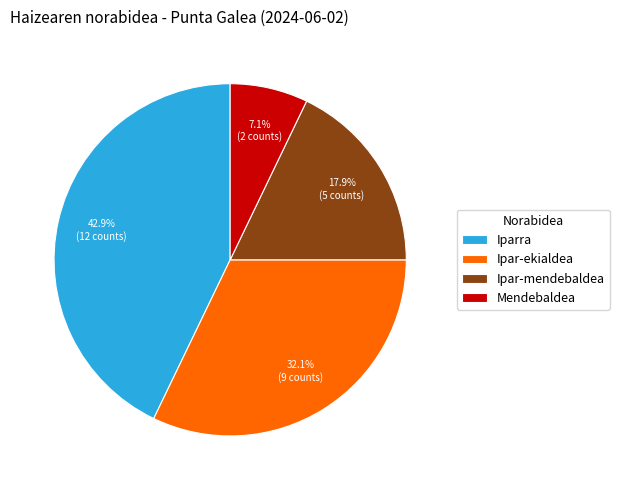

What is the ratio of the value at Ipar-mendebaldea to the value at Ipar-ekialdea?

0.6